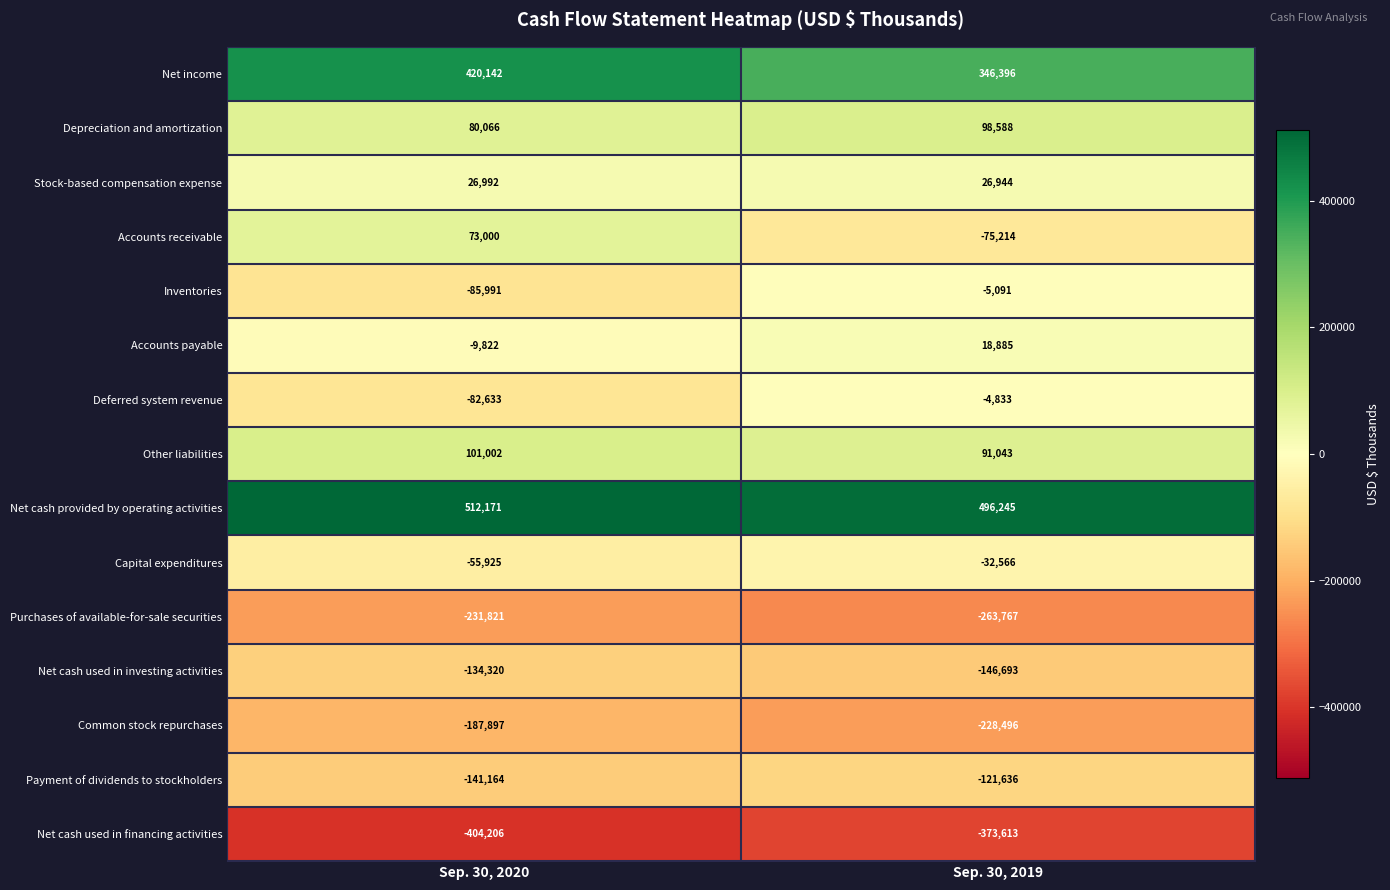

What is the sum of the Capital expenditures values at Sep. 30, 2019 and Sep. 30, 2020?

-88491